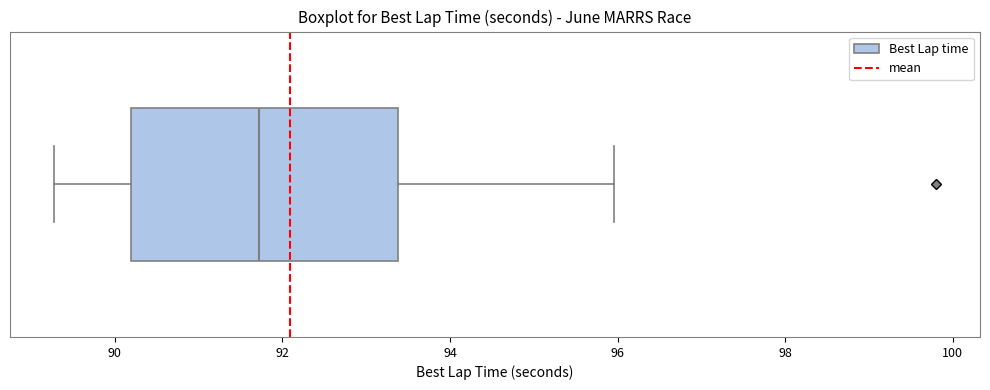

Where does the right whisker of the box end on the x-axis? The values are not printed on the chart, so give them approximately, as read against the axis.

96.0